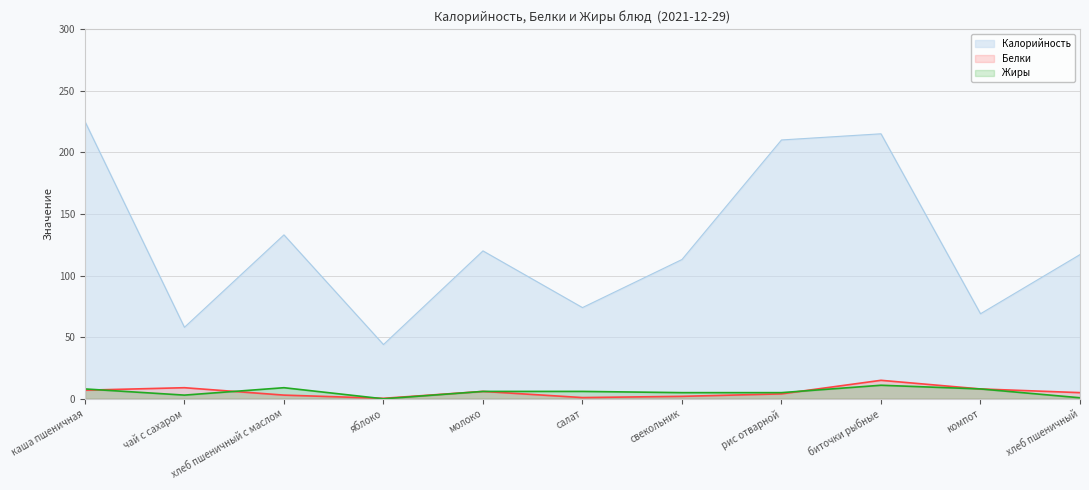

What is the total value across all series at чай с сахаром?

70.0